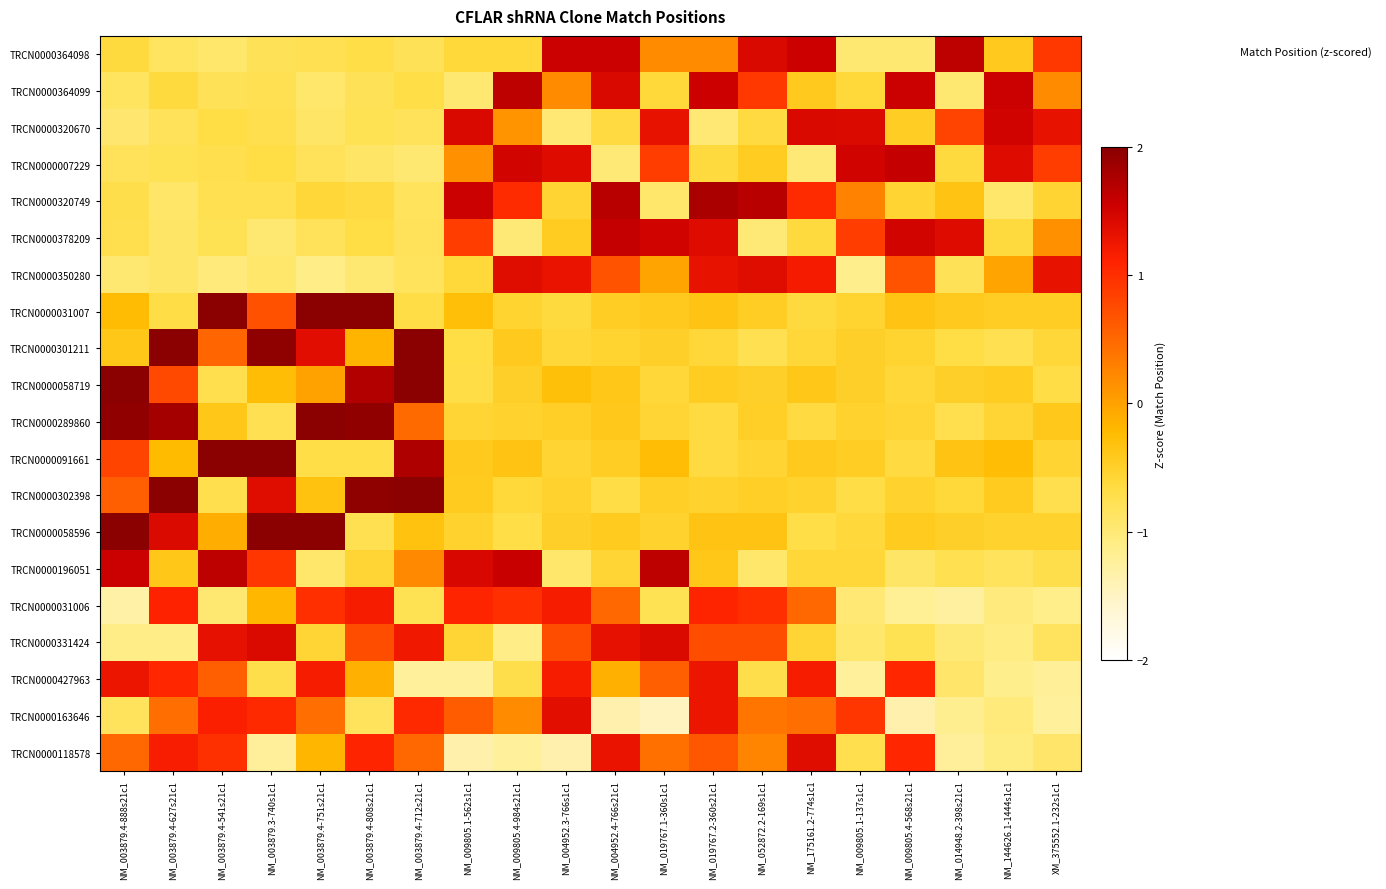

Reading left to right, transcribe all the data shown in this chart.

TRCN0000364098: NM_003879.4-888s21c1=-0.6	NM_003879.4-627s21c1=-0.9	NM_003879.4-541s21c1=-0.9	NM_003879.3-740s1c1=-0.8	NM_003879.4-751s21c1=-0.8	NM_003879.4-808s21c1=-0.7	NM_003879.4-712s21c1=-0.8	NM_009805.1-562s1c1=-0.6	NM_009805.4-984s21c1=-0.6	NM_004952.3-766s1c1=1.6	NM_004952.4-766s21c1=1.6	NM_019767.1-360s1c1=0.2	NM_019767.2-360s21c1=0.2	NM_052872.2-169s1c1=1.4	NM_175161.2-774s1c1=1.5	NM_009805.1-137s1c1=-1.0	NM_009805.4-568s21c1=-1.0	NM_014948.2-398s21c1=1.6	NM_144626.1-1444s1c1=-0.4	XM_375552.1-232s1c1=0.9
TRCN0000364099: NM_003879.4-888s21c1=-0.9	NM_003879.4-627s21c1=-0.6	NM_003879.4-541s21c1=-0.8	NM_003879.3-740s1c1=-0.8	NM_003879.4-751s21c1=-0.9	NM_003879.4-808s21c1=-0.8	NM_003879.4-712s21c1=-0.7	NM_009805.1-562s1c1=-1.0	NM_009805.4-984s21c1=1.6	NM_004952.3-766s1c1=0.2	NM_004952.4-766s21c1=1.4	NM_019767.1-360s1c1=-0.6	NM_019767.2-360s21c1=1.5	NM_052872.2-169s1c1=0.9	NM_175161.2-774s1c1=-0.4	NM_009805.1-137s1c1=-0.6	NM_009805.4-568s21c1=1.6	NM_014948.2-398s21c1=-1.0	NM_144626.1-1444s1c1=1.6	XM_375552.1-232s1c1=0.2
TRCN0000320670: NM_003879.4-888s21c1=-1.0	NM_003879.4-627s21c1=-0.8	NM_003879.4-541s21c1=-0.7	NM_003879.3-740s1c1=-0.7	NM_003879.4-751s21c1=-0.9	NM_003879.4-808s21c1=-0.8	NM_003879.4-712s21c1=-0.8	NM_009805.1-562s1c1=1.4	NM_009805.4-984s21c1=0.1	NM_004952.3-766s1c1=-1.0	NM_004952.4-766s21c1=-0.6	NM_019767.1-360s1c1=1.3	NM_019767.2-360s21c1=-1.0	NM_052872.2-169s1c1=-0.6	NM_175161.2-774s1c1=1.4	NM_009805.1-137s1c1=1.4	NM_009805.4-568s21c1=-0.5	NM_014948.2-398s21c1=0.8	NM_144626.1-1444s1c1=1.5	XM_375552.1-232s1c1=1.3
TRCN0000007229: NM_003879.4-888s21c1=-0.8	NM_003879.4-627s21c1=-0.8	NM_003879.4-541s21c1=-0.7	NM_003879.3-740s1c1=-0.7	NM_003879.4-751s21c1=-0.8	NM_003879.4-808s21c1=-0.9	NM_003879.4-712s21c1=-1.0	NM_009805.1-562s1c1=0.2	NM_009805.4-984s21c1=1.5	NM_004952.3-766s1c1=1.4	NM_004952.4-766s21c1=-1.0	NM_019767.1-360s1c1=0.9	NM_019767.2-360s21c1=-0.6	NM_052872.2-169s1c1=-0.4	NM_175161.2-774s1c1=-1.0	NM_009805.1-137s1c1=1.5	NM_009805.4-568s21c1=1.6	NM_014948.2-398s21c1=-0.6	NM_144626.1-1444s1c1=1.4	XM_375552.1-232s1c1=0.9
TRCN0000320749: NM_003879.4-888s21c1=-0.7	NM_003879.4-627s21c1=-0.9	NM_003879.4-541s21c1=-0.7	NM_003879.3-740s1c1=-0.7	NM_003879.4-751s21c1=-0.6	NM_003879.4-808s21c1=-0.7	NM_003879.4-712s21c1=-0.8	NM_009805.1-562s1c1=1.6	NM_009805.4-984s21c1=1.0	NM_004952.3-766s1c1=-0.6	NM_004952.4-766s21c1=1.7	NM_019767.1-360s1c1=-0.9	NM_019767.2-360s21c1=1.8	NM_052872.2-169s1c1=1.7	NM_175161.2-774s1c1=1.0	NM_009805.1-137s1c1=0.3	NM_009805.4-568s21c1=-0.6	NM_014948.2-398s21c1=-0.4	NM_144626.1-1444s1c1=-0.9	XM_375552.1-232s1c1=-0.6
TRCN0000378209: NM_003879.4-888s21c1=-0.7	NM_003879.4-627s21c1=-0.9	NM_003879.4-541s21c1=-0.8	NM_003879.3-740s1c1=-1.0	NM_003879.4-751s21c1=-0.8	NM_003879.4-808s21c1=-0.7	NM_003879.4-712s21c1=-0.8	NM_009805.1-562s1c1=0.9	NM_009805.4-984s21c1=-1.0	NM_004952.3-766s1c1=-0.4	NM_004952.4-766s21c1=1.6	NM_019767.1-360s1c1=1.5	NM_019767.2-360s21c1=1.4	NM_052872.2-169s1c1=-1.0	NM_175161.2-774s1c1=-0.6	NM_009805.1-137s1c1=0.9	NM_009805.4-568s21c1=1.5	NM_014948.2-398s21c1=1.4	NM_144626.1-1444s1c1=-0.6	XM_375552.1-232s1c1=0.2
TRCN0000350280: NM_003879.4-888s21c1=-1.0	NM_003879.4-627s21c1=-0.9	NM_003879.4-541s21c1=-1.0	NM_003879.3-740s1c1=-0.9	NM_003879.4-751s21c1=-1.1	NM_003879.4-808s21c1=-1.0	NM_003879.4-712s21c1=-0.8	NM_009805.1-562s1c1=-0.6	NM_009805.4-984s21c1=1.4	NM_004952.3-766s1c1=1.3	NM_004952.4-766s21c1=0.7	NM_019767.1-360s1c1=-0.0	NM_019767.2-360s21c1=1.3	NM_052872.2-169s1c1=1.4	NM_175161.2-774s1c1=1.2	NM_009805.1-137s1c1=-1.1	NM_009805.4-568s21c1=0.7	NM_014948.2-398s21c1=-0.8	NM_144626.1-1444s1c1=-0.0	XM_375552.1-232s1c1=1.3
TRCN0000031007: NM_003879.4-888s21c1=-0.2	NM_003879.4-627s21c1=-0.7	NM_003879.4-541s21c1=2.3	NM_003879.3-740s1c1=0.7	NM_003879.4-751s21c1=2.2	NM_003879.4-808s21c1=2.3	NM_003879.4-712s21c1=-0.7	NM_009805.1-562s1c1=-0.3	NM_009805.4-984s21c1=-0.5	NM_004952.3-766s1c1=-0.6	NM_004952.4-766s21c1=-0.5	NM_019767.1-360s1c1=-0.4	NM_019767.2-360s21c1=-0.4	NM_052872.2-169s1c1=-0.5	NM_175161.2-774s1c1=-0.6	NM_009805.1-137s1c1=-0.5	NM_009805.4-568s21c1=-0.4	NM_014948.2-398s21c1=-0.4	NM_144626.1-1444s1c1=-0.5	XM_375552.1-232s1c1=-0.5
TRCN0000301211: NM_003879.4-888s21c1=-0.4	NM_003879.4-627s21c1=2.2	NM_003879.4-541s21c1=0.5	NM_003879.3-740s1c1=2.0	NM_003879.4-751s21c1=1.4	NM_003879.4-808s21c1=-0.2	NM_003879.4-712s21c1=2.1	NM_009805.1-562s1c1=-0.7	NM_009805.4-984s21c1=-0.4	NM_004952.3-766s1c1=-0.6	NM_004952.4-766s21c1=-0.5	NM_019767.1-360s1c1=-0.5	NM_019767.2-360s21c1=-0.6	NM_052872.2-169s1c1=-0.7	NM_175161.2-774s1c1=-0.6	NM_009805.1-137s1c1=-0.5	NM_009805.4-568s21c1=-0.5	NM_014948.2-398s21c1=-0.7	NM_144626.1-1444s1c1=-0.7	XM_375552.1-232s1c1=-0.6
TRCN0000058719: NM_003879.4-888s21c1=2.6	NM_003879.4-627s21c1=0.8	NM_003879.4-541s21c1=-0.7	NM_003879.3-740s1c1=-0.3	NM_003879.4-751s21c1=-0.0	NM_003879.4-808s21c1=1.7	NM_003879.4-712s21c1=2.4	NM_009805.1-562s1c1=-0.7	NM_009805.4-984s21c1=-0.5	NM_004952.3-766s1c1=-0.3	NM_004952.4-766s21c1=-0.4	NM_019767.1-360s1c1=-0.6	NM_019767.2-360s21c1=-0.4	NM_052872.2-169s1c1=-0.5	NM_175161.2-774s1c1=-0.4	NM_009805.1-137s1c1=-0.5	NM_009805.4-568s21c1=-0.6	NM_014948.2-398s21c1=-0.5	NM_144626.1-1444s1c1=-0.4	XM_375552.1-232s1c1=-0.7
TRCN0000289860: NM_003879.4-888s21c1=2.0	NM_003879.4-627s21c1=1.8	NM_003879.4-541s21c1=-0.4	NM_003879.3-740s1c1=-0.8	NM_003879.4-751s21c1=2.0	NM_003879.4-808s21c1=1.9	NM_003879.4-712s21c1=0.5	NM_009805.1-562s1c1=-0.6	NM_009805.4-984s21c1=-0.5	NM_004952.3-766s1c1=-0.5	NM_004952.4-766s21c1=-0.4	NM_019767.1-360s1c1=-0.6	NM_019767.2-360s21c1=-0.6	NM_052872.2-169s1c1=-0.5	NM_175161.2-774s1c1=-0.6	NM_009805.1-137s1c1=-0.5	NM_009805.4-568s21c1=-0.6	NM_014948.2-398s21c1=-0.7	NM_144626.1-1444s1c1=-0.6	XM_375552.1-232s1c1=-0.4
TRCN0000091661: NM_003879.4-888s21c1=0.8	NM_003879.4-627s21c1=-0.2	NM_003879.4-541s21c1=2.4	NM_003879.3-740s1c1=2.6	NM_003879.4-751s21c1=-0.7	NM_003879.4-808s21c1=-0.7	NM_003879.4-712s21c1=1.7	NM_009805.1-562s1c1=-0.4	NM_009805.4-984s21c1=-0.3	NM_004952.3-766s1c1=-0.6	NM_004952.4-766s21c1=-0.5	NM_019767.1-360s1c1=-0.3	NM_019767.2-360s21c1=-0.6	NM_052872.2-169s1c1=-0.6	NM_175161.2-774s1c1=-0.4	NM_009805.1-137s1c1=-0.5	NM_009805.4-568s21c1=-0.6	NM_014948.2-398s21c1=-0.3	NM_144626.1-1444s1c1=-0.3	XM_375552.1-232s1c1=-0.6
TRCN0000302398: NM_003879.4-888s21c1=0.6	NM_003879.4-627s21c1=2.1	NM_003879.4-541s21c1=-0.7	NM_003879.3-740s1c1=1.4	NM_003879.4-751s21c1=-0.3	NM_003879.4-808s21c1=2.0	NM_003879.4-712s21c1=2.2	NM_009805.1-562s1c1=-0.4	NM_009805.4-984s21c1=-0.6	NM_004952.3-766s1c1=-0.5	NM_004952.4-766s21c1=-0.7	NM_019767.1-360s1c1=-0.5	NM_019767.2-360s21c1=-0.5	NM_052872.2-169s1c1=-0.5	NM_175161.2-774s1c1=-0.5	NM_009805.1-137s1c1=-0.7	NM_009805.4-568s21c1=-0.5	NM_014948.2-398s21c1=-0.6	NM_144626.1-1444s1c1=-0.4	XM_375552.1-232s1c1=-0.7
TRCN0000058596: NM_003879.4-888s21c1=2.0	NM_003879.4-627s21c1=1.4	NM_003879.4-541s21c1=-0.1	NM_003879.3-740s1c1=2.3	NM_003879.4-751s21c1=2.1	NM_003879.4-808s21c1=-0.7	NM_003879.4-712s21c1=-0.3	NM_009805.1-562s1c1=-0.5	NM_009805.4-984s21c1=-0.7	NM_004952.3-766s1c1=-0.5	NM_004952.4-766s21c1=-0.4	NM_019767.1-360s1c1=-0.5	NM_019767.2-360s21c1=-0.4	NM_052872.2-169s1c1=-0.4	NM_175161.2-774s1c1=-0.7	NM_009805.1-137s1c1=-0.6	NM_009805.4-568s21c1=-0.4	NM_014948.2-398s21c1=-0.5	NM_144626.1-1444s1c1=-0.5	XM_375552.1-232s1c1=-0.5
TRCN0000196051: NM_003879.4-888s21c1=1.6	NM_003879.4-627s21c1=-0.4	NM_003879.4-541s21c1=1.6	NM_003879.3-740s1c1=0.9	NM_003879.4-751s21c1=-0.9	NM_003879.4-808s21c1=-0.6	NM_003879.4-712s21c1=0.2	NM_009805.1-562s1c1=1.4	NM_009805.4-984s21c1=1.6	NM_004952.3-766s1c1=-0.9	NM_004952.4-766s21c1=-0.6	NM_019767.1-360s1c1=1.6	NM_019767.2-360s21c1=-0.4	NM_052872.2-169s1c1=-0.9	NM_175161.2-774s1c1=-0.6	NM_009805.1-137s1c1=-0.6	NM_009805.4-568s21c1=-0.9	NM_014948.2-398s21c1=-0.7	NM_144626.1-1444s1c1=-0.8	XM_375552.1-232s1c1=-0.7
TRCN0000031006: NM_003879.4-888s21c1=-1.3	NM_003879.4-627s21c1=1.1	NM_003879.4-541s21c1=-1.0	NM_003879.3-740s1c1=-0.2	NM_003879.4-751s21c1=1.0	NM_003879.4-808s21c1=1.2	NM_003879.4-712s21c1=-0.8	NM_009805.1-562s1c1=1.1	NM_009805.4-984s21c1=1.0	NM_004952.3-766s1c1=1.2	NM_004952.4-766s21c1=0.5	NM_019767.1-360s1c1=-0.8	NM_019767.2-360s21c1=1.1	NM_052872.2-169s1c1=1.0	NM_175161.2-774s1c1=0.5	NM_009805.1-137s1c1=-1.0	NM_009805.4-568s21c1=-1.2	NM_014948.2-398s21c1=-1.3	NM_144626.1-1444s1c1=-1.0	XM_375552.1-232s1c1=-1.1
TRCN0000331424: NM_003879.4-888s21c1=-1.1	NM_003879.4-627s21c1=-1.1	NM_003879.4-541s21c1=1.3	NM_003879.3-740s1c1=1.4	NM_003879.4-751s21c1=-0.6	NM_003879.4-808s21c1=0.7	NM_003879.4-712s21c1=1.2	NM_009805.1-562s1c1=-0.6	NM_009805.4-984s21c1=-1.1	NM_004952.3-766s1c1=0.7	NM_004952.4-766s21c1=1.3	NM_019767.1-360s1c1=1.4	NM_019767.2-360s21c1=0.7	NM_052872.2-169s1c1=0.7	NM_175161.2-774s1c1=-0.6	NM_009805.1-137s1c1=-0.9	NM_009805.4-568s21c1=-0.8	NM_014948.2-398s21c1=-1.0	NM_144626.1-1444s1c1=-1.1	XM_375552.1-232s1c1=-0.8
TRCN0000427963: NM_003879.4-888s21c1=1.3	NM_003879.4-627s21c1=1.1	NM_003879.4-541s21c1=0.6	NM_003879.3-740s1c1=-0.7	NM_003879.4-751s21c1=1.2	NM_003879.4-808s21c1=-0.1	NM_003879.4-712s21c1=-1.2	NM_009805.1-562s1c1=-1.2	NM_009805.4-984s21c1=-0.7	NM_004952.3-766s1c1=1.2	NM_004952.4-766s21c1=-0.1	NM_019767.1-360s1c1=0.6	NM_019767.2-360s21c1=1.3	NM_052872.2-169s1c1=-0.7	NM_175161.2-774s1c1=1.2	NM_009805.1-137s1c1=-1.2	NM_009805.4-568s21c1=1.1	NM_014948.2-398s21c1=-0.9	NM_144626.1-1444s1c1=-1.1	XM_375552.1-232s1c1=-1.2
TRCN0000163646: NM_003879.4-888s21c1=-0.8	NM_003879.4-627s21c1=0.4	NM_003879.4-541s21c1=1.1	NM_003879.3-740s1c1=1.0	NM_003879.4-751s21c1=0.4	NM_003879.4-808s21c1=-0.8	NM_003879.4-712s21c1=1.0	NM_009805.1-562s1c1=0.6	NM_009805.4-984s21c1=0.2	NM_004952.3-766s1c1=1.4	NM_004952.4-766s21c1=-1.4	NM_019767.1-360s1c1=-1.5	NM_019767.2-360s21c1=1.3	NM_052872.2-169s1c1=0.4	NM_175161.2-774s1c1=0.4	NM_009805.1-137s1c1=0.9	NM_009805.4-568s21c1=-1.3	NM_014948.2-398s21c1=-1.2	NM_144626.1-1444s1c1=-1.0	XM_375552.1-232s1c1=-1.2
TRCN0000118578: NM_003879.4-888s21c1=0.5	NM_003879.4-627s21c1=1.2	NM_003879.4-541s21c1=1.0	NM_003879.3-740s1c1=-1.2	NM_003879.4-751s21c1=-0.2	NM_003879.4-808s21c1=1.1	NM_003879.4-712s21c1=0.5	NM_009805.1-562s1c1=-1.3	NM_009805.4-984s21c1=-1.2	NM_004952.3-766s1c1=-1.4	NM_004952.4-766s21c1=1.3	NM_019767.1-360s1c1=0.4	NM_019767.2-360s21c1=0.6	NM_052872.2-169s1c1=0.2	NM_175161.2-774s1c1=1.4	NM_009805.1-137s1c1=-0.7	NM_009805.4-568s21c1=1.1	NM_014948.2-398s21c1=-1.2	NM_144626.1-1444s1c1=-1.1	XM_375552.1-232s1c1=-0.9